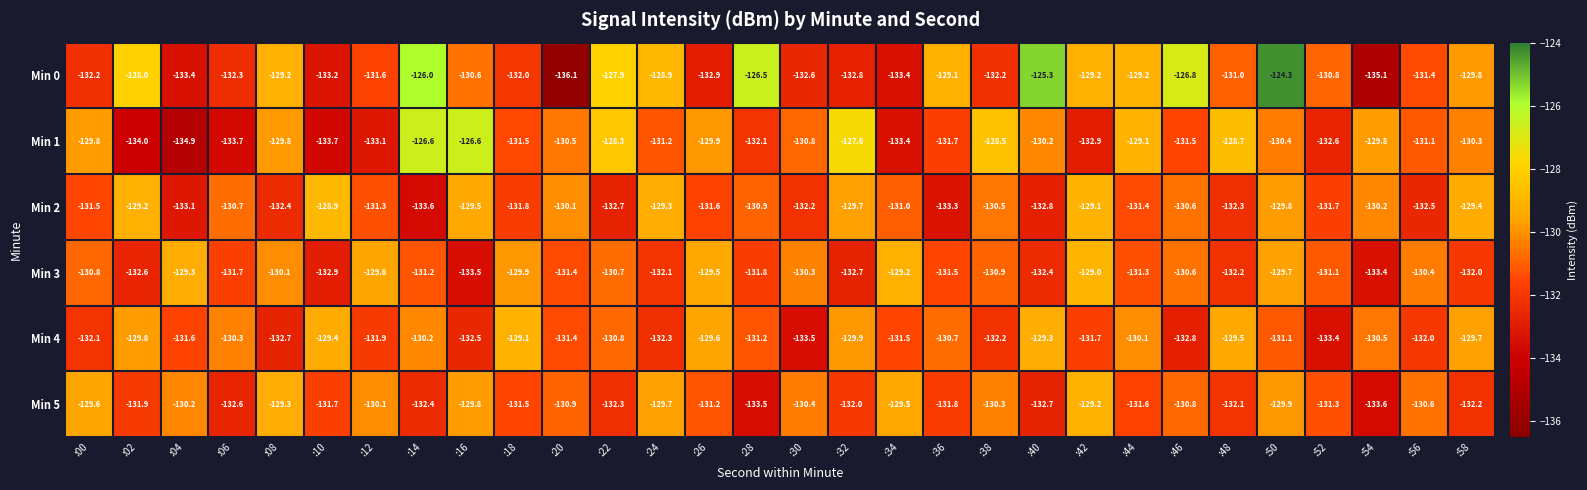

Which series has the widest spread of values?

Min 0